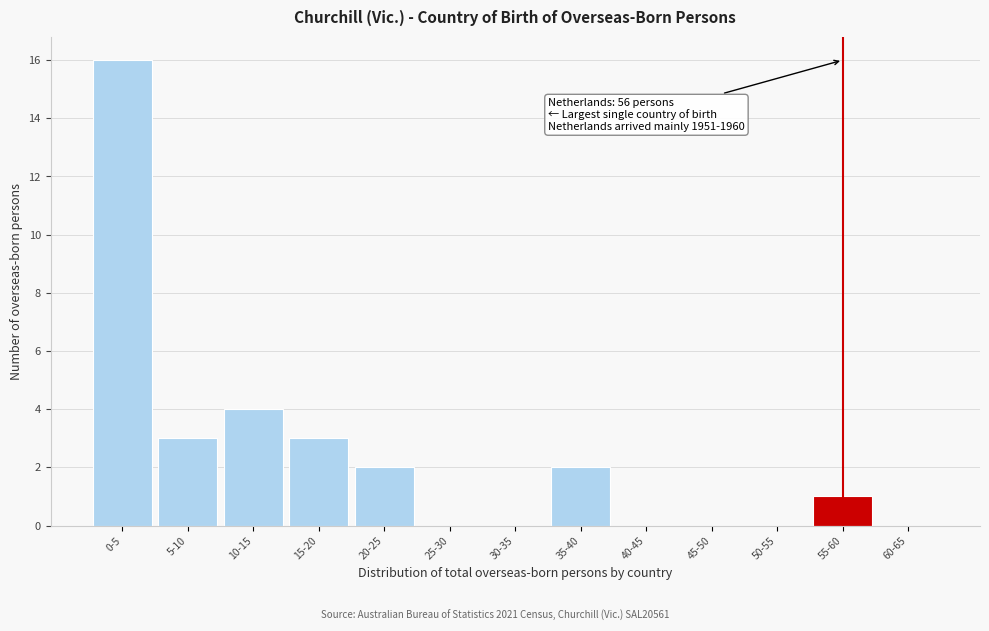

Reading left to right, transcribe all the data shown in this chart.

0-5=16	5-10=3	10-15=4	15-20=3	20-25=2	25-30=0	30-35=0	35-40=2	40-45=0	45-50=0	50-55=0	55-60=1	60-65=0